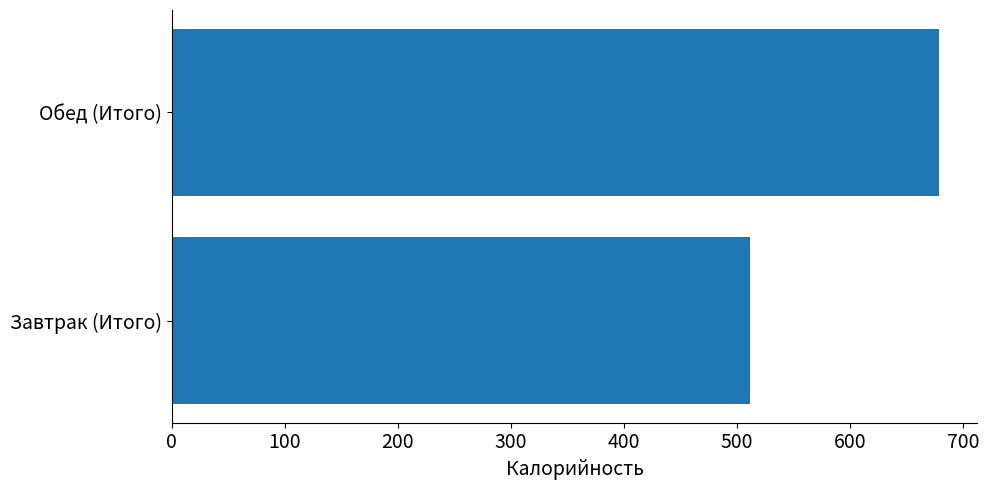

Between Завтрак (Итого) and Обед (Итого), which is larger?

Обед (Итого)